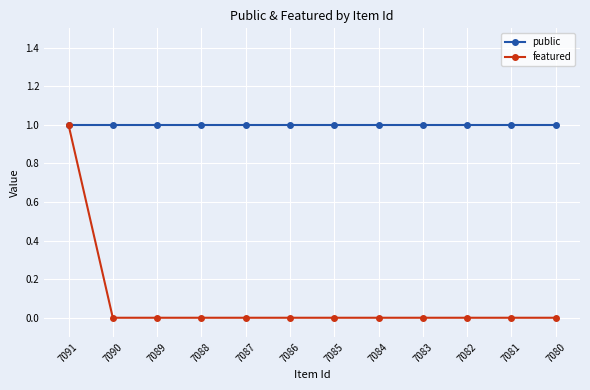

Reading right to left, list all the values displayed in this chart.

public: 1	1	1	1	1	1	1	1	1	1	1	1
featured: 0	0	0	0	0	0	0	0	0	0	0	1